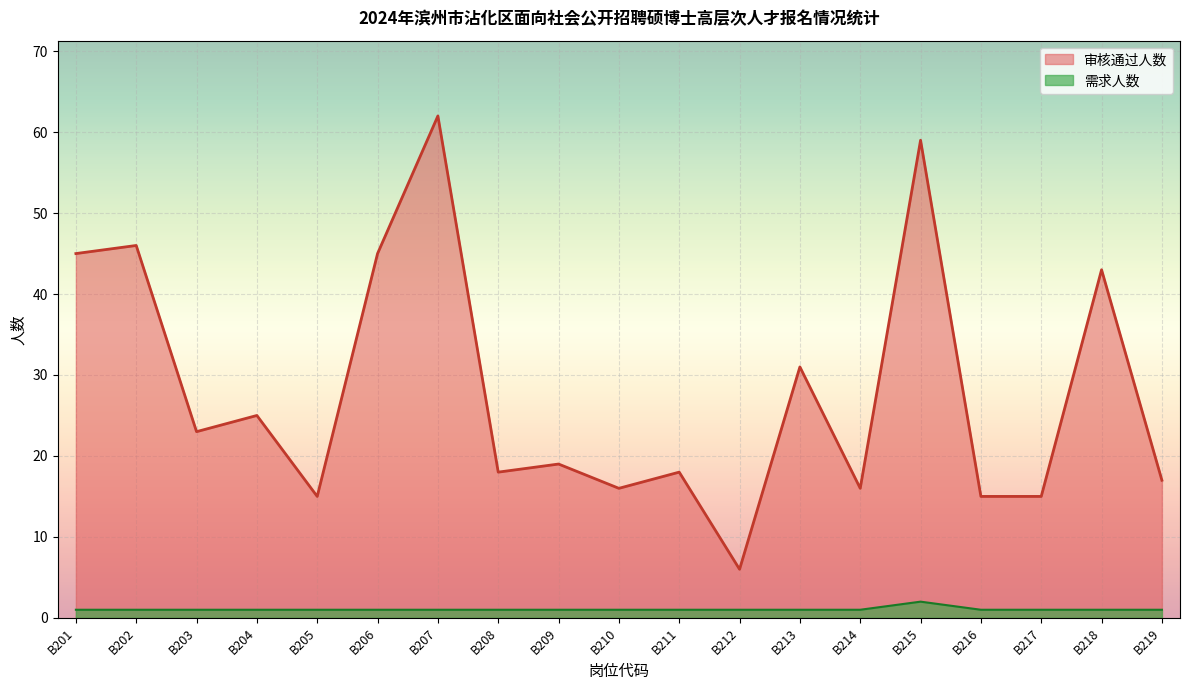

What is the value of the 审核通过人数 point at the 4th from the left?

25